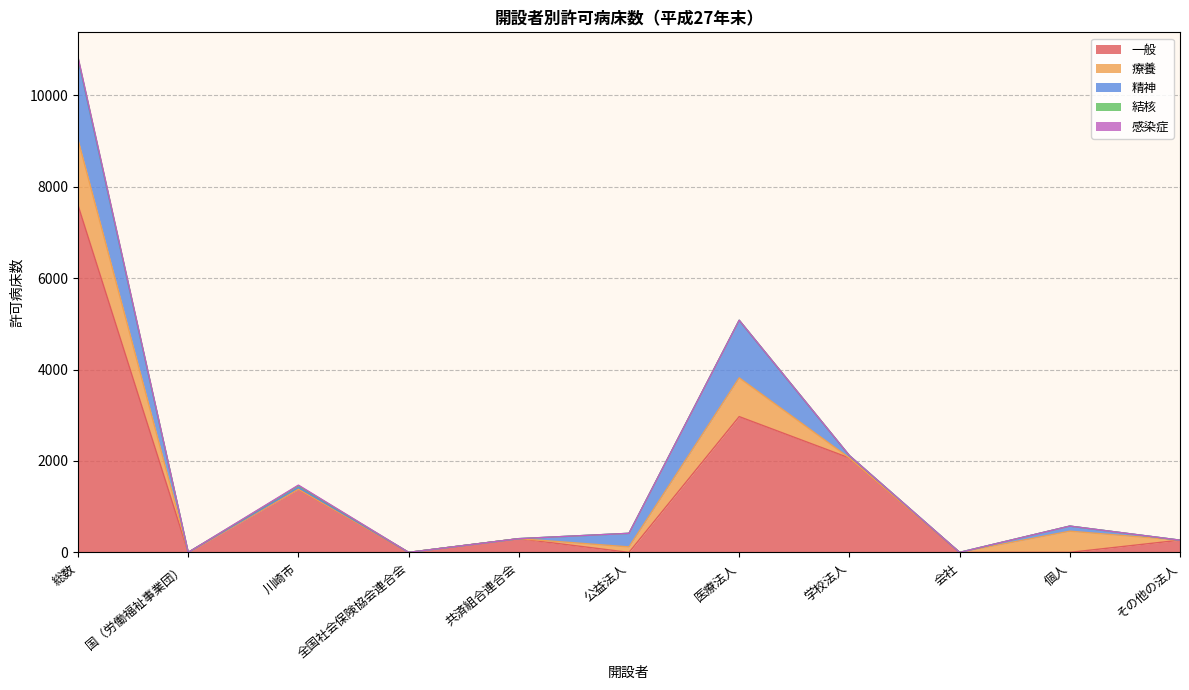

Which category has the highest value in the 精神 series?

総数